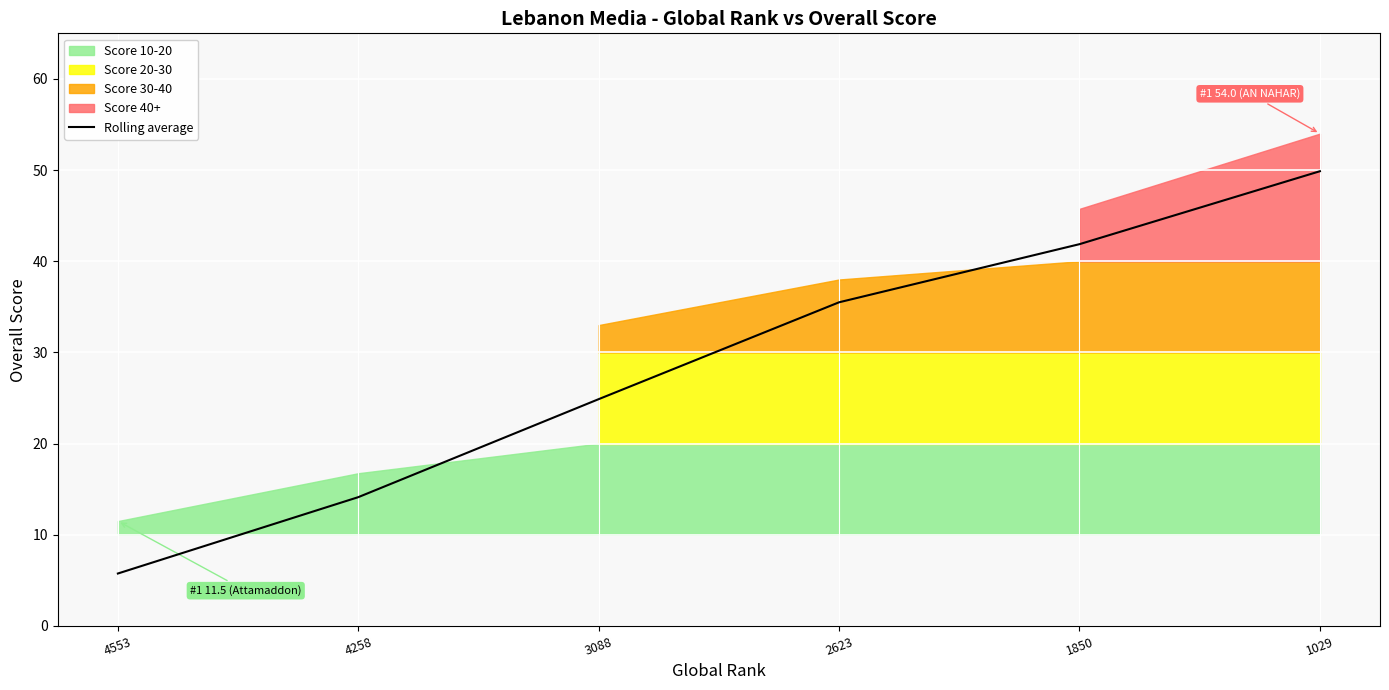

Reading right to left, what are all the values shown in this chart?

49.9	41.9	35.5	24.9	14.1	5.8